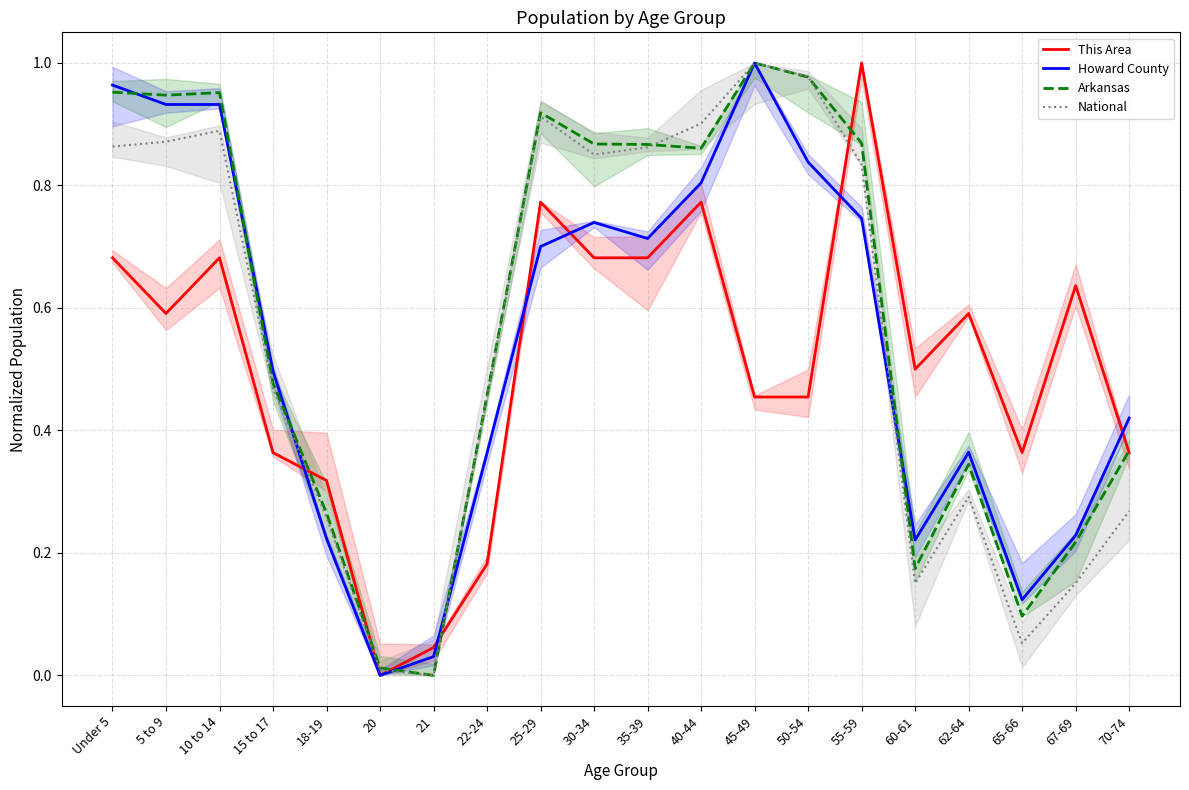

Which series changed the most between 21 and 25-29?

Arkansas